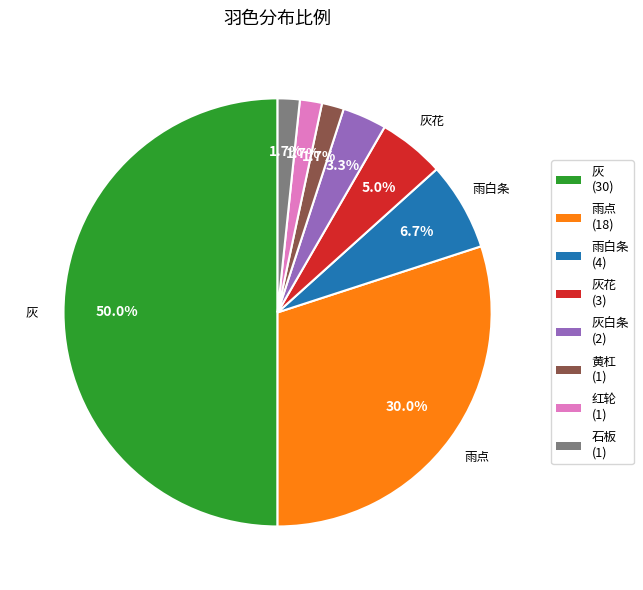

Which slice is the largest?

灰 (30)